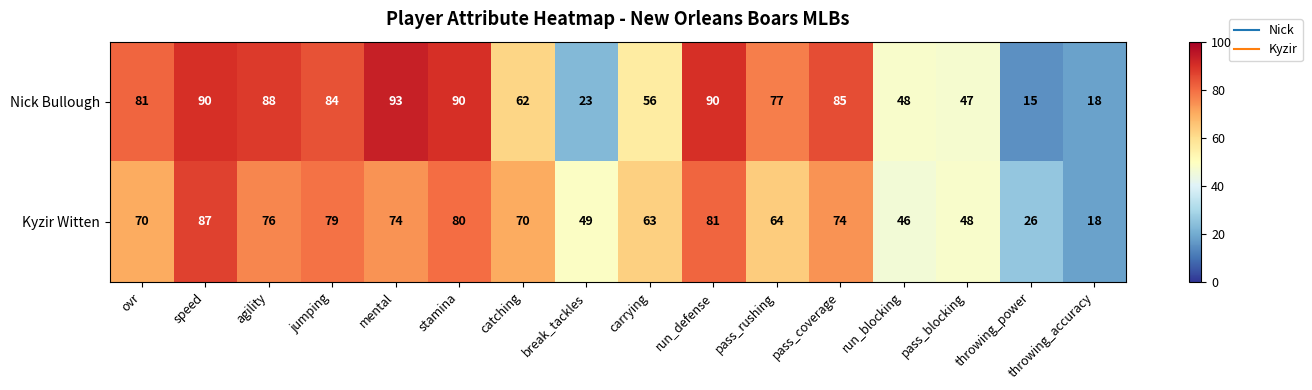

How many distinct data groups are displayed?

2